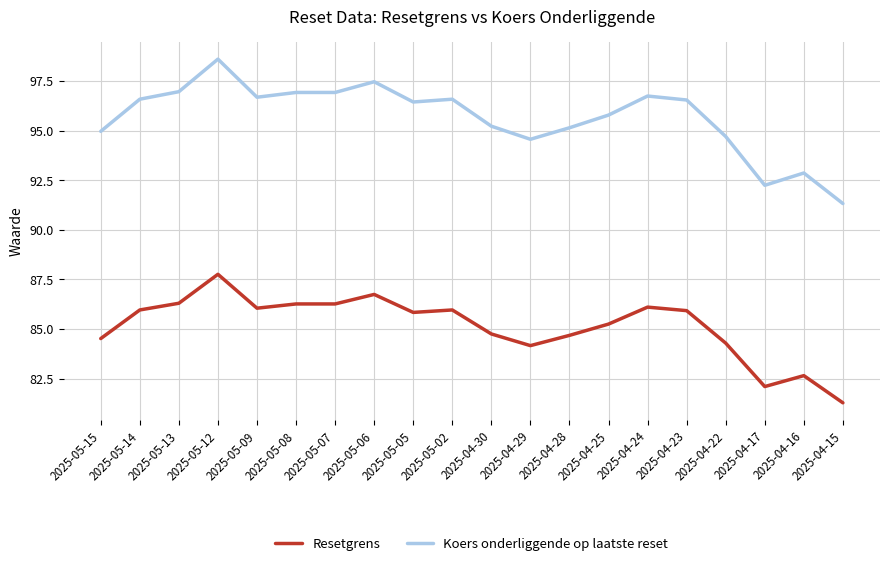

What position from the left is 2025-05-14?

2